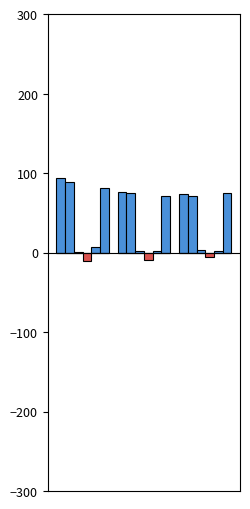

Reading left to right, extract all data points from this chart.

ovr: Caleb=94.0	Jeffrey=76.0	Michael=73.0
ovr_raw: Caleb=89.0	Jeffrey=75.0	Michael=71.0
depth_chart_rank: Caleb=1.0	Jeffrey=2.0	Michael=3.0
consistency: Caleb=-11.0	Jeffrey=-10.0	Michael=-6.0
salary: Caleb=6.9	Jeffrey=2.0	Michael=2.4
strength: Caleb=81.0	Jeffrey=71.0	Michael=75.0